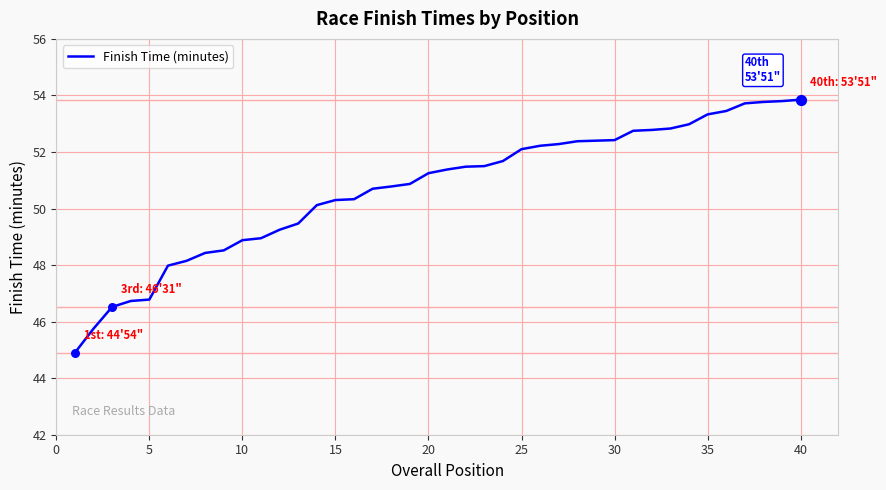

What is the minimum value shown in the chart?

44.9